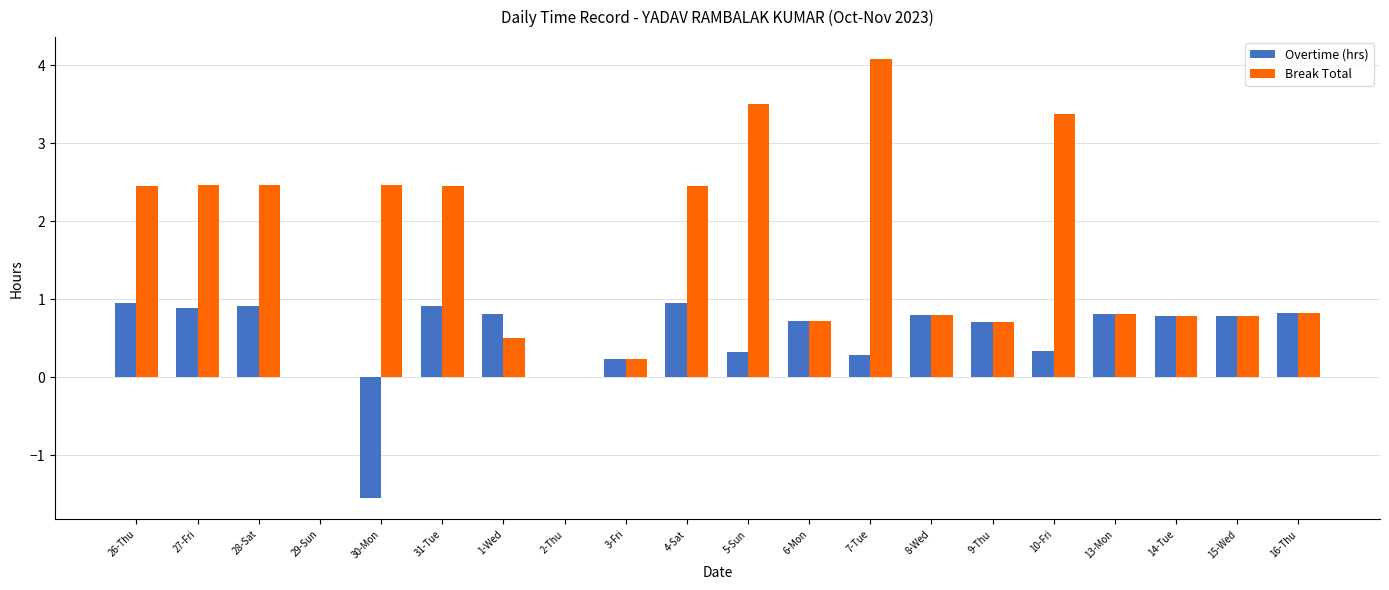

Between 4-Sat and 9-Thu, which series saw the biggest shift?

Break Total